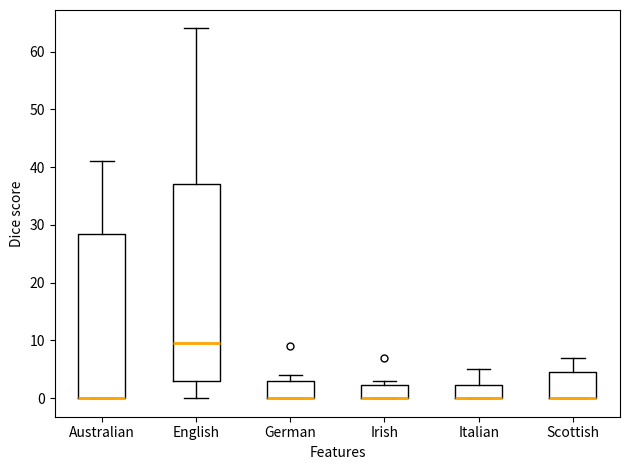

Reading left to right, read every box against the y-axis: the position of its median line, the range the box covers, and the ends of its whiskers. The values are not printed on the chart, so give them approximately, as read against the axis.

Australian: median 0 (drawn on the box's lower edge), box 0 to 29, whiskers 0 to 41
English: median 10, box 3 to 37, whiskers 0 to 64
German: median 0 (drawn on the box's lower edge), box 0 to 3, whiskers 0 to 4
Irish: median 0 (drawn on the box's lower edge), box 0 to 2, whiskers 0 to 3
Italian: median 0 (drawn on the box's lower edge), box 0 to 2, whiskers 0 to 5
Scottish: median 0 (drawn on the box's lower edge), box 0 to 5, whiskers 0 to 7